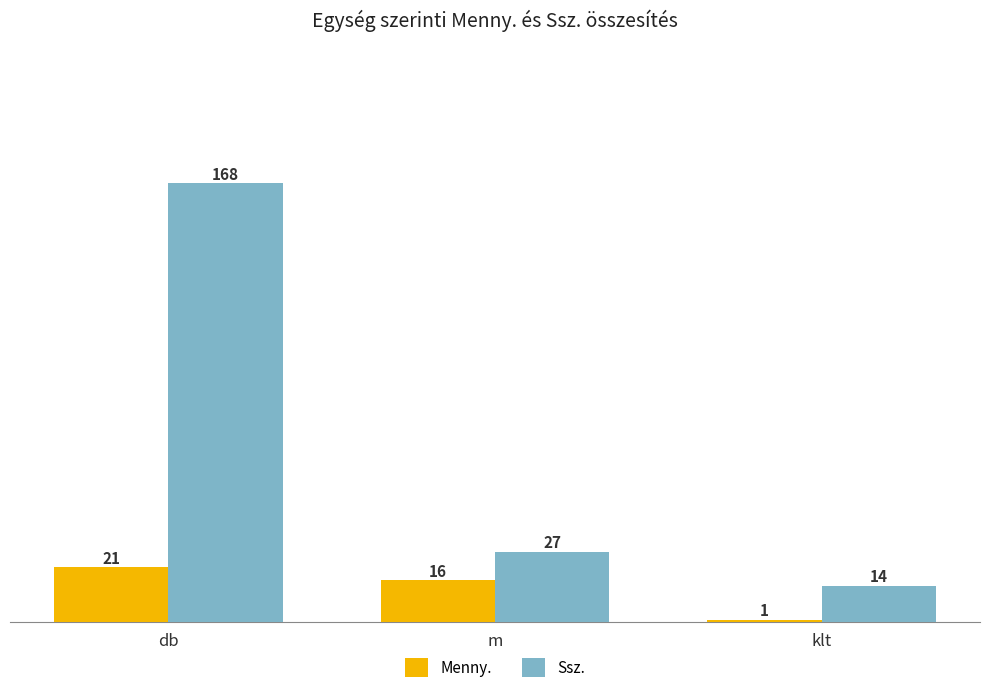

Does the chart contain any negative values?

No